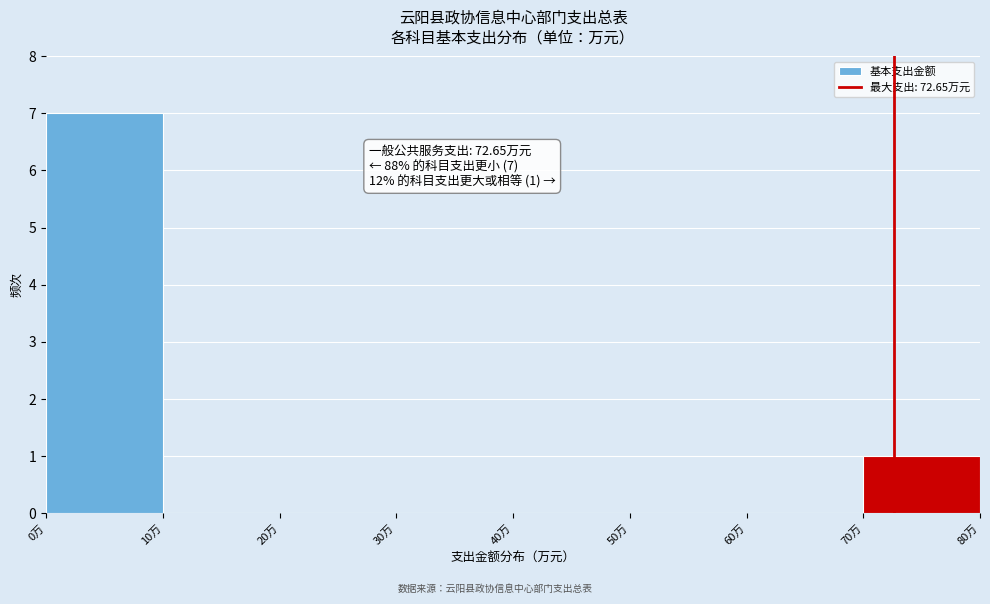

Over which range of the x-axis is the bar tallest?

0 to 10